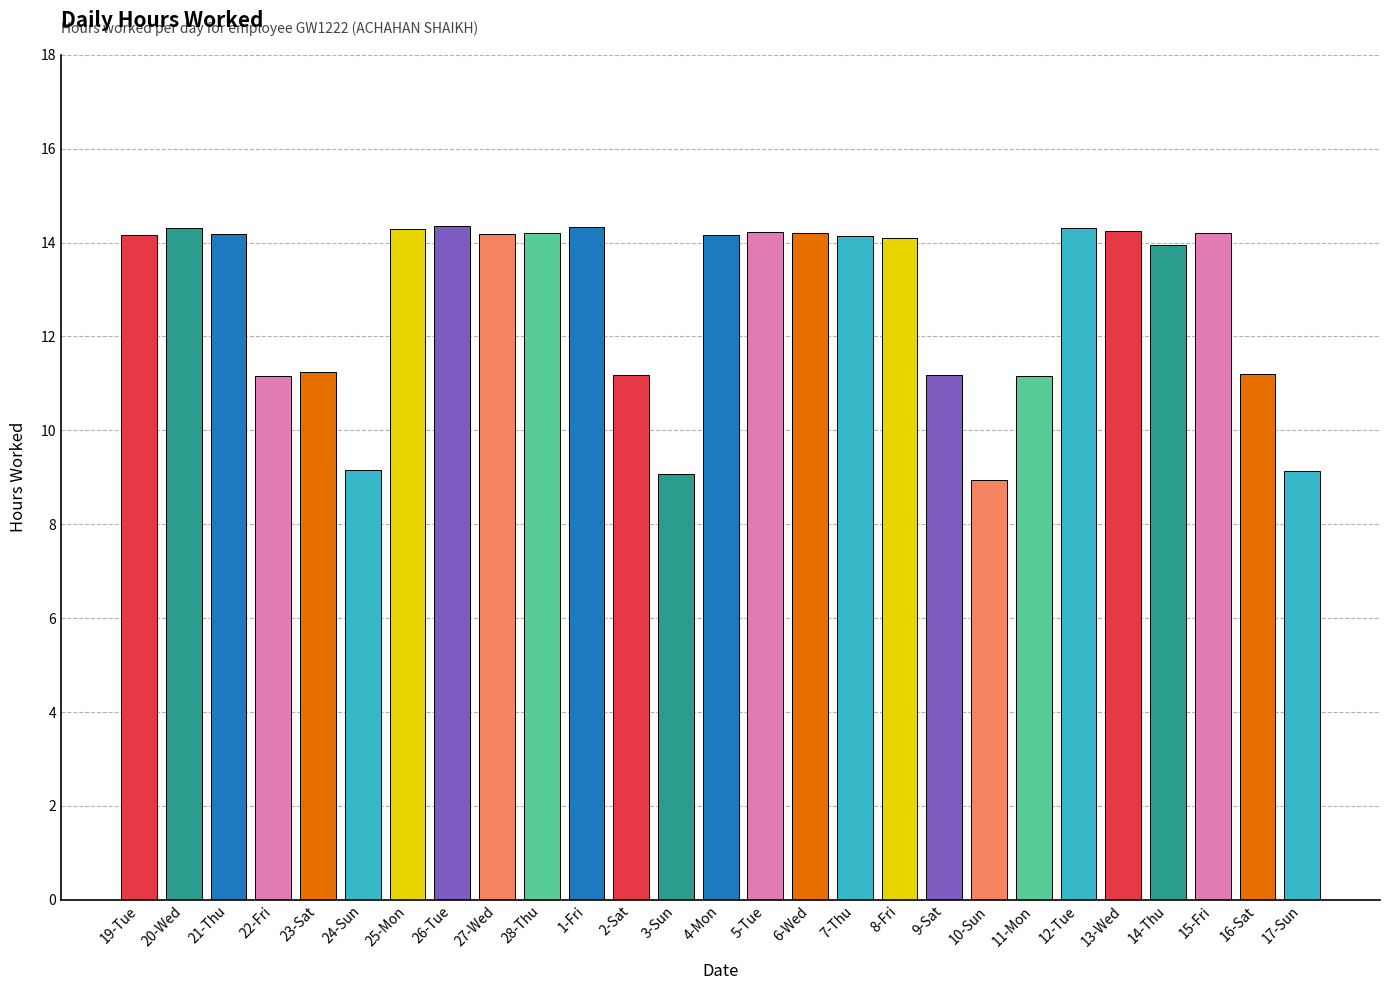

Read the value at 9-Sat.

11.2